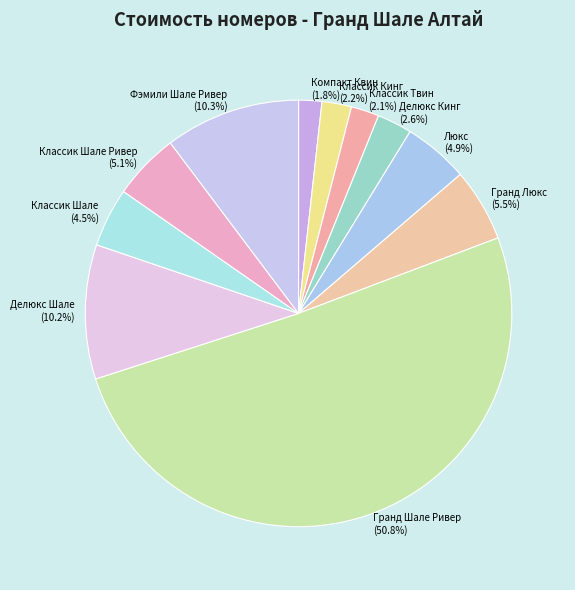

Is it true that Делюкс Кинг is 3% of the pie?

True